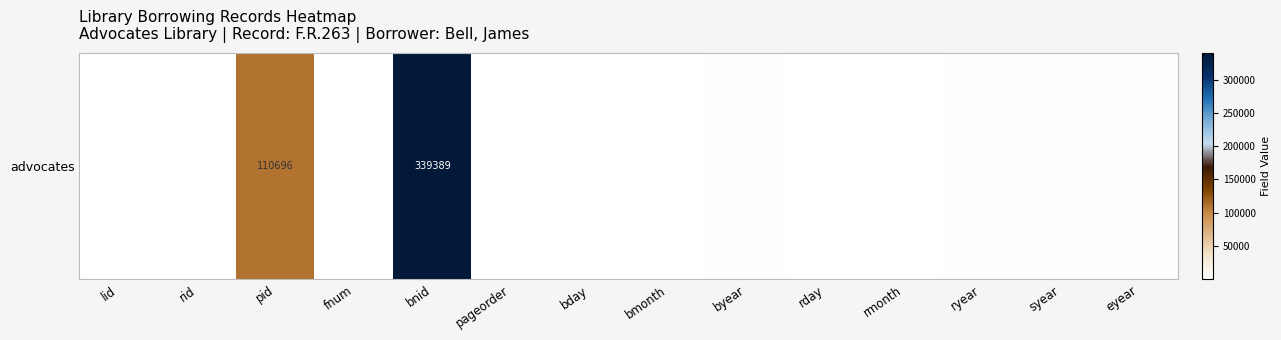

Is it true that the value at bnid is 339389?

True